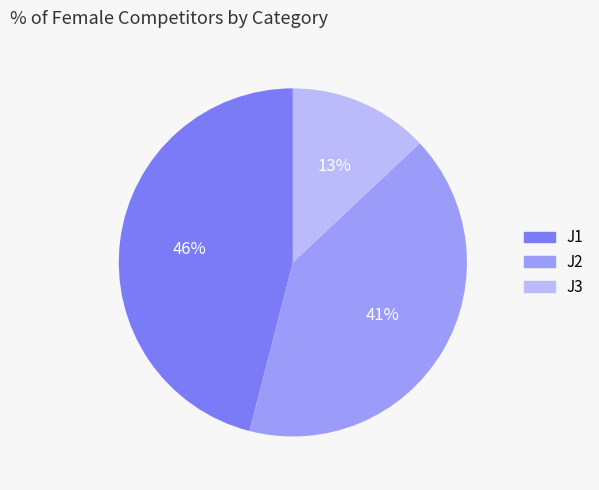

Which slice is the smallest?

J3